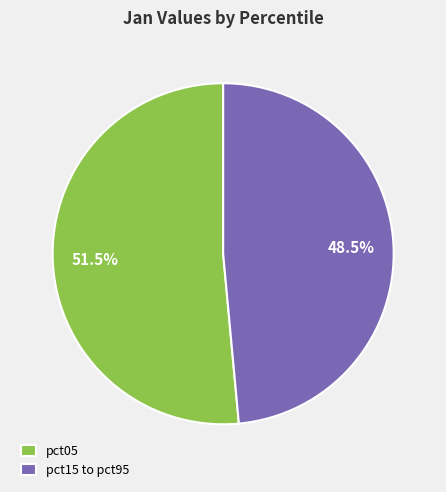

Which has a higher value, pct15 to pct95 or pct05?

pct05